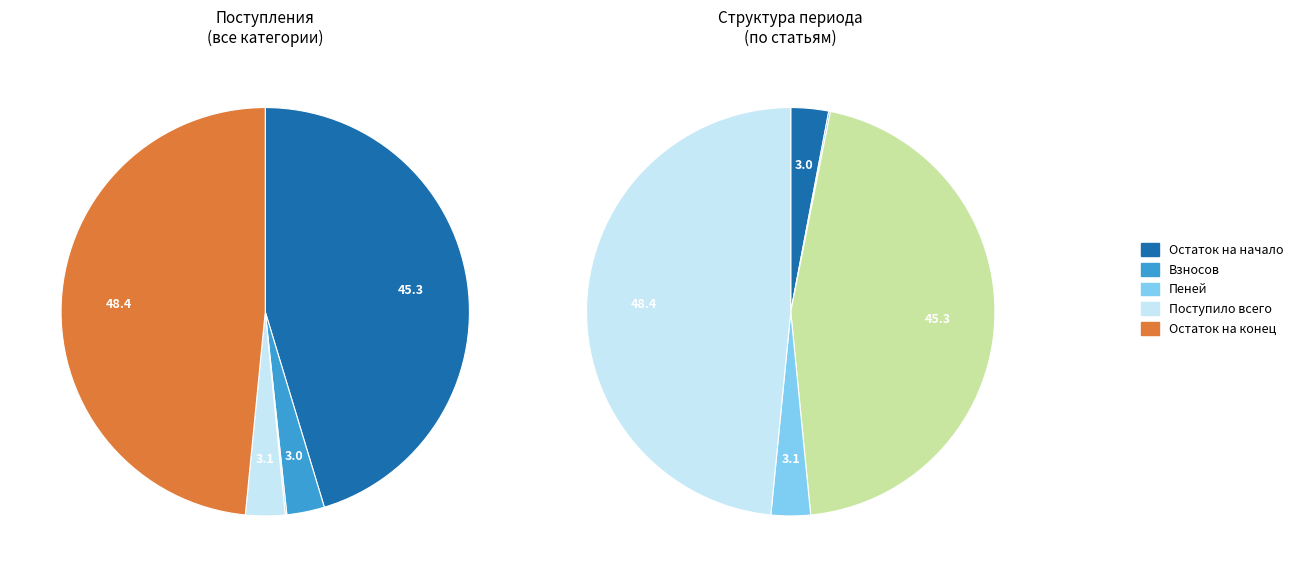

Count the number of slices in the pie.

5